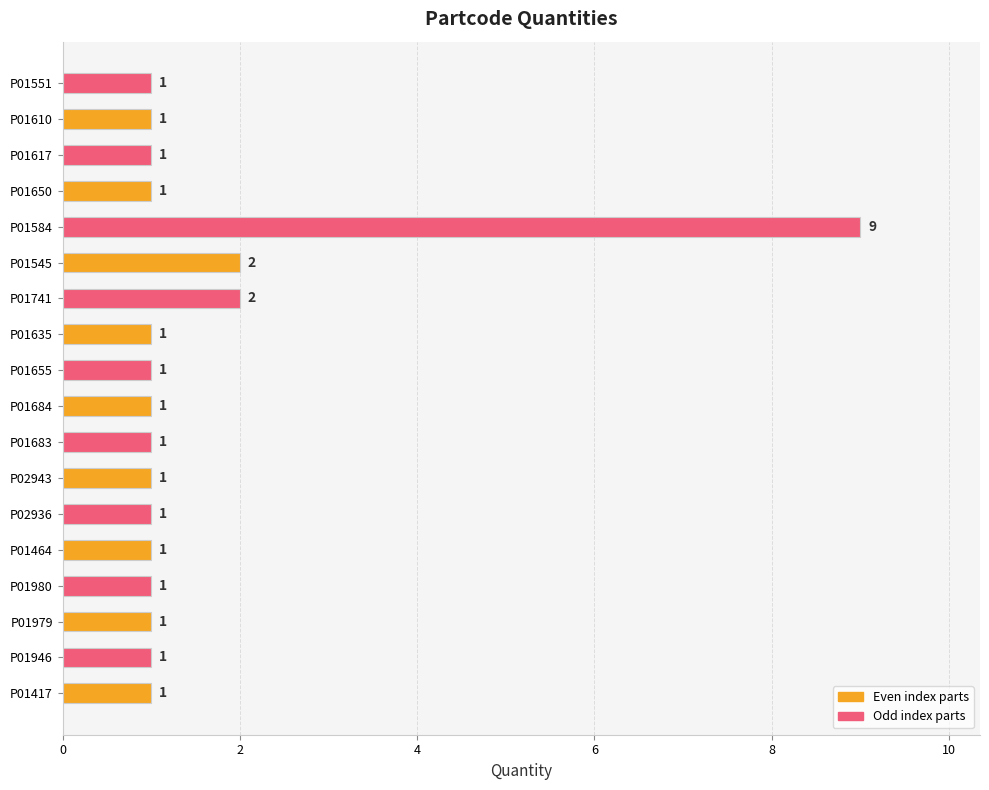

Reading top to bottom, extract all data points from this chart.

1	1	1	1	9	2	2	1	1	1	1	1	1	1	1	1	1	1